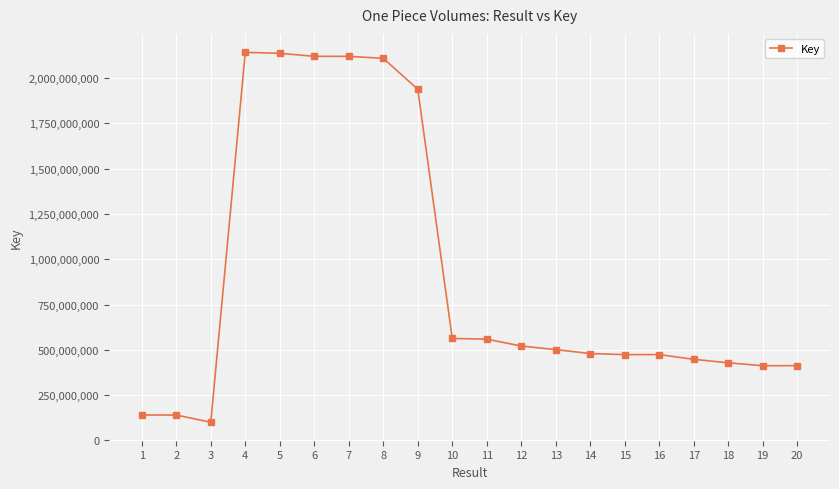

The value at 20 is 214643570. True or false?

False